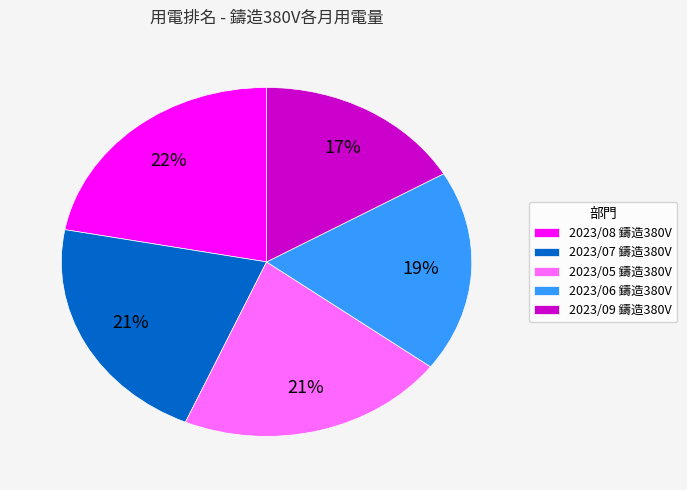

How many segments does this pie chart have?

5